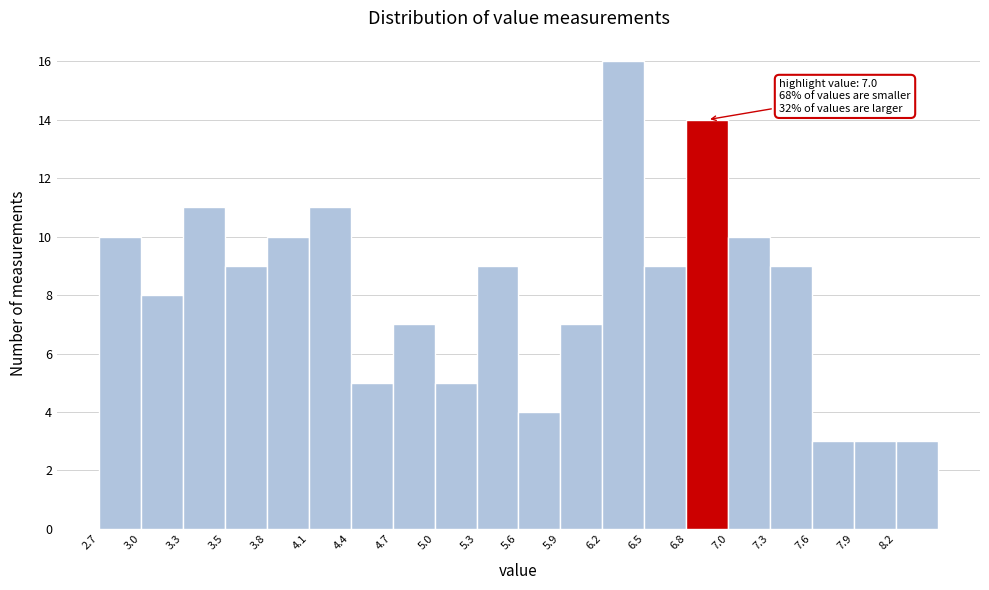

Which range on the x-axis has the tallest bar?

6.15 to 6.45